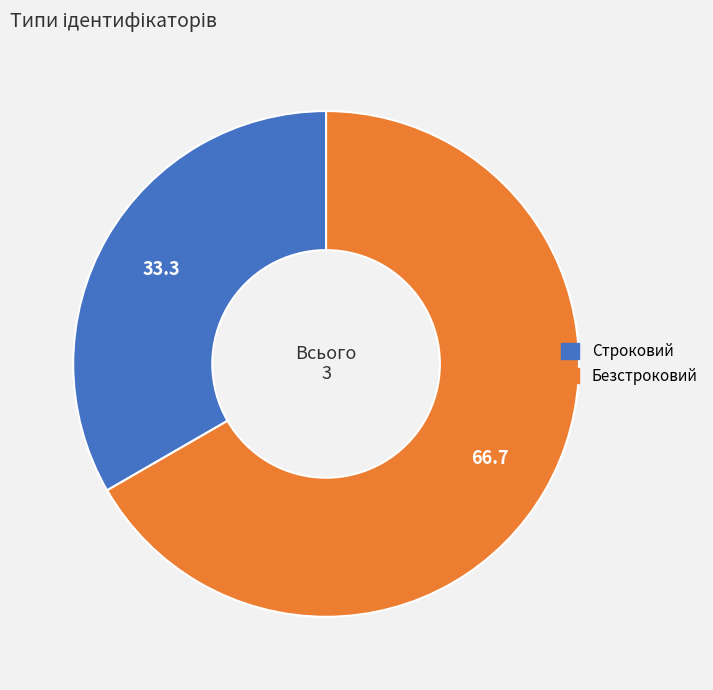

Rank the categories by value from lowest to highest.

Строковий, Безстроковий